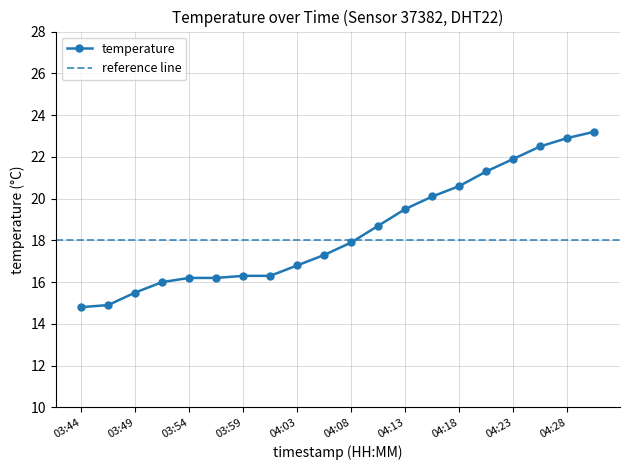

Rank the categories by value from lowest to highest.

03:44, 03:46, 03:49, 03:51, 03:54, 03:56, 03:59, 04:01, 04:03, 04:06, 04:08, 04:11, 04:13, 04:16, 04:18, 04:21, 04:23, 04:26, 04:28, 04:31